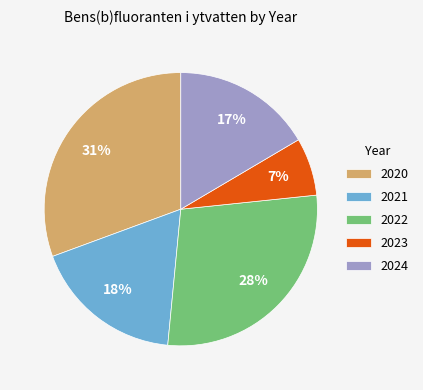

Which category has the smallest portion of the pie?

2023